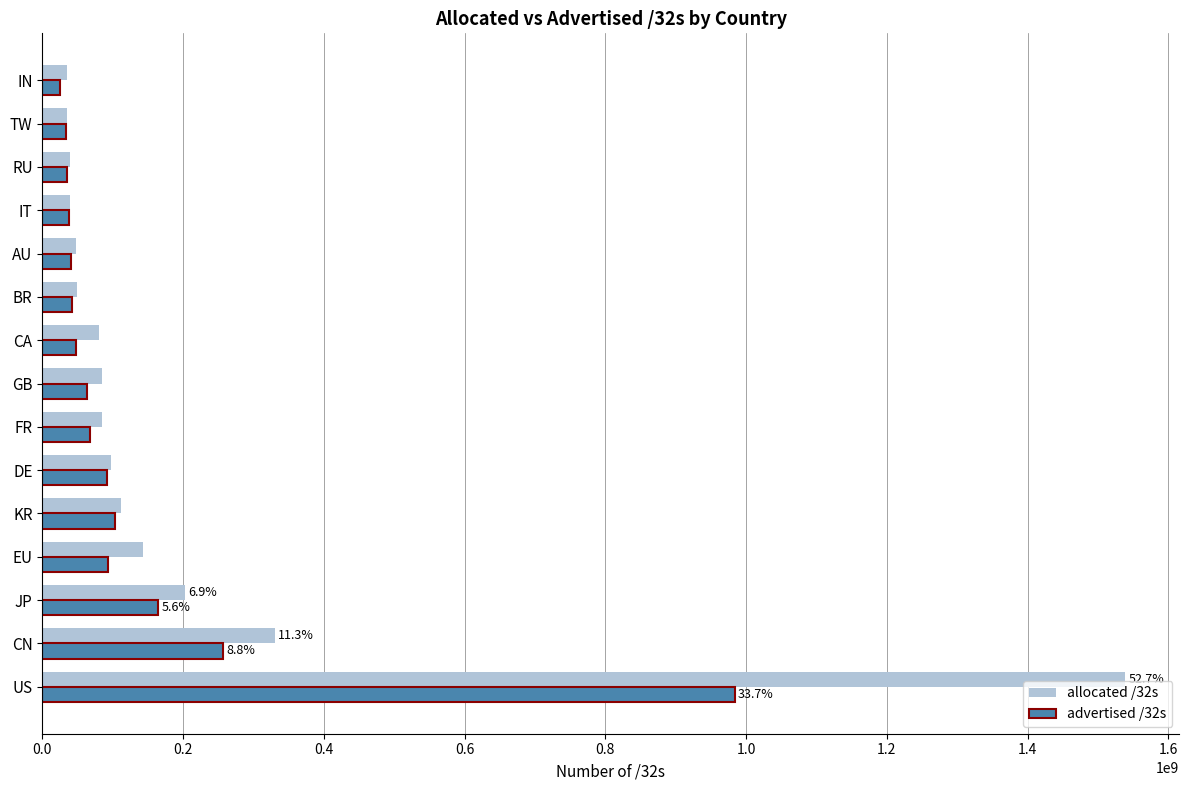

The value of advertised /32s at KR is 103663904. True or false?

True